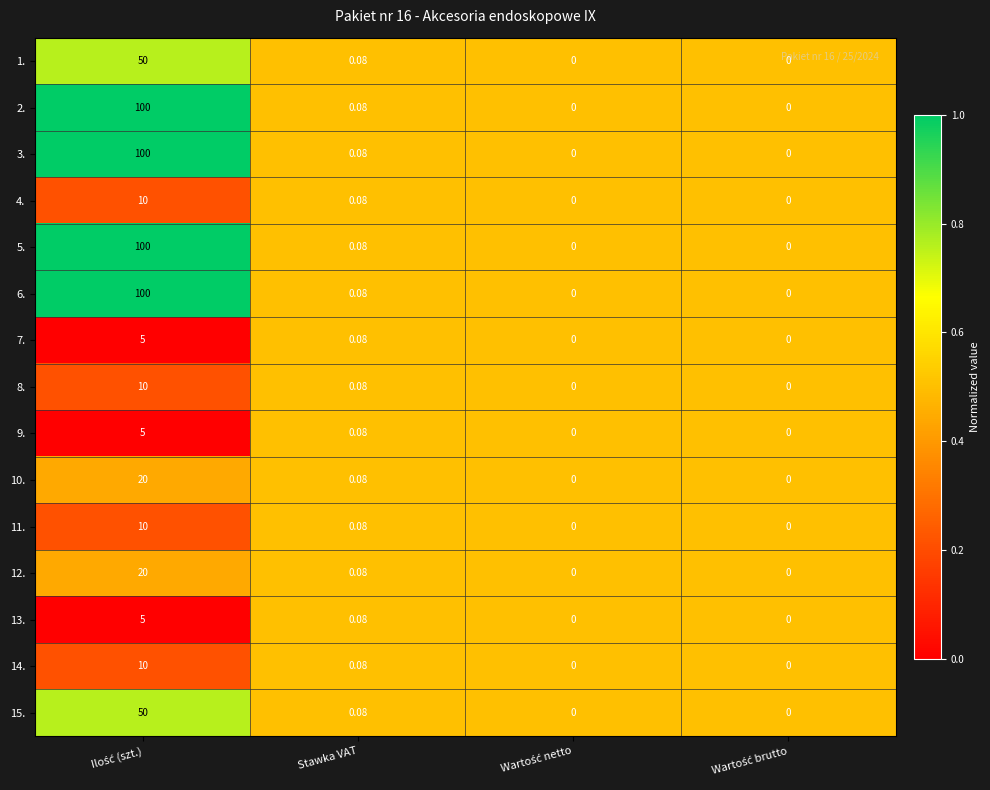

Where is 12. nearest to the value 10?

Stawka VAT